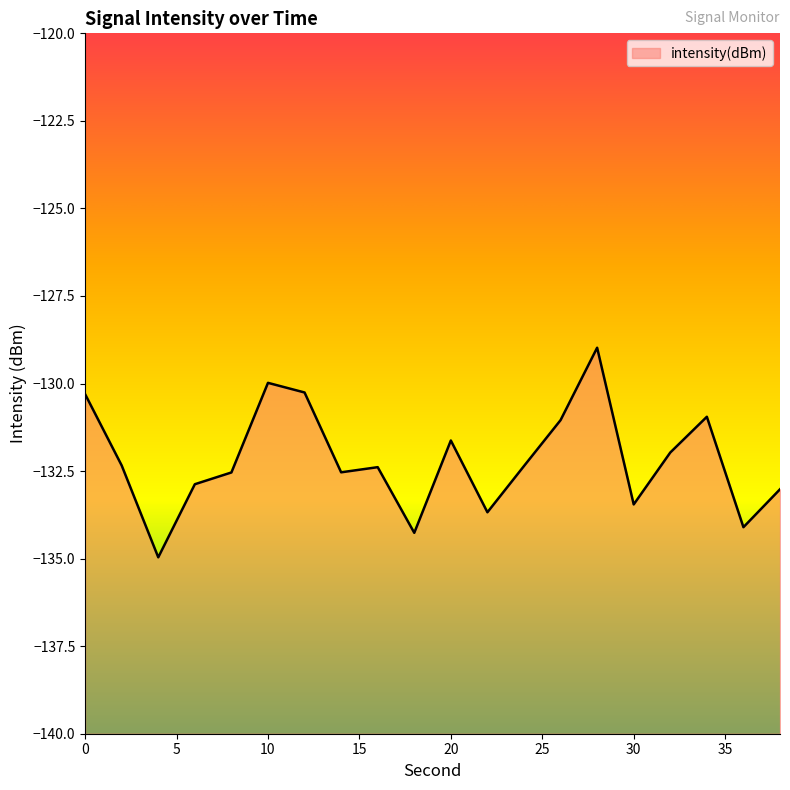

Between 6 and 4, which is larger?

6